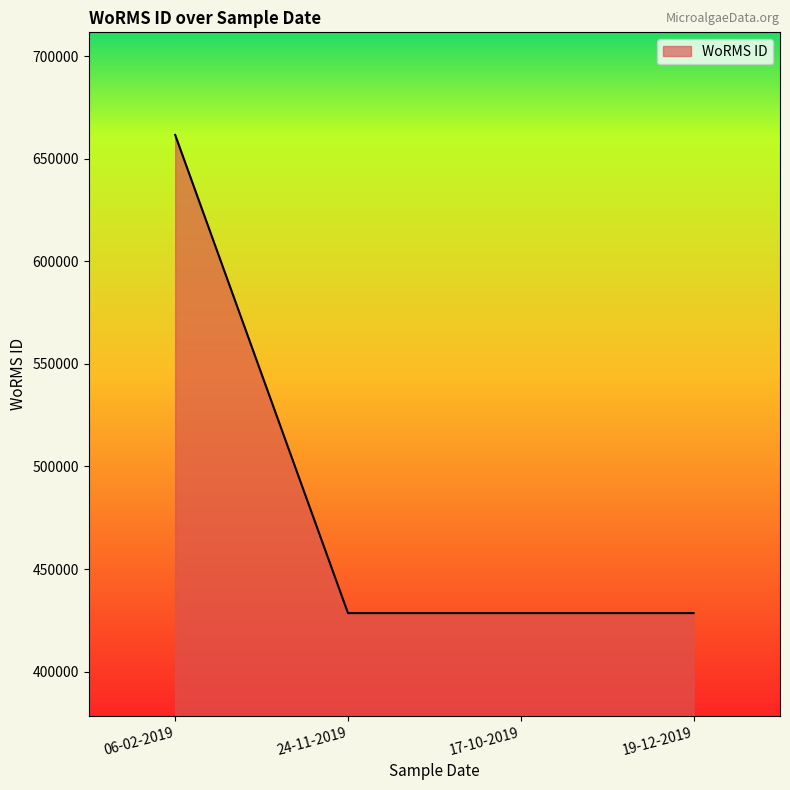

What is the change in value from 06-02-2019 to 24-11-2019?

-233037